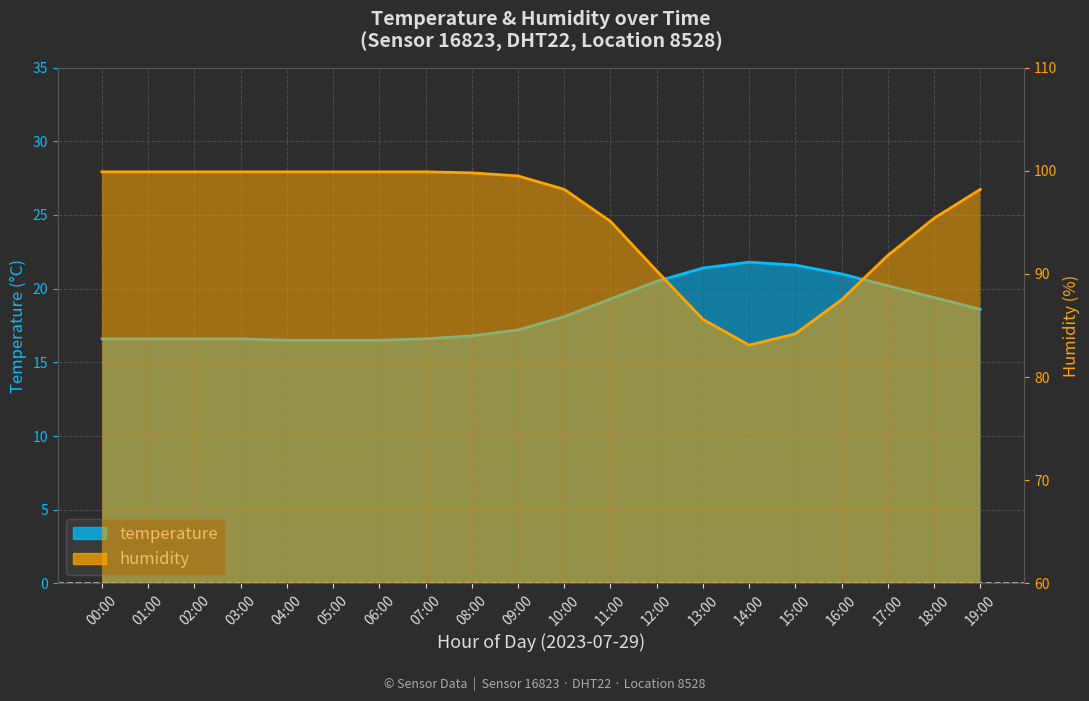

True or false: temperature and humidity cross at least once.

False